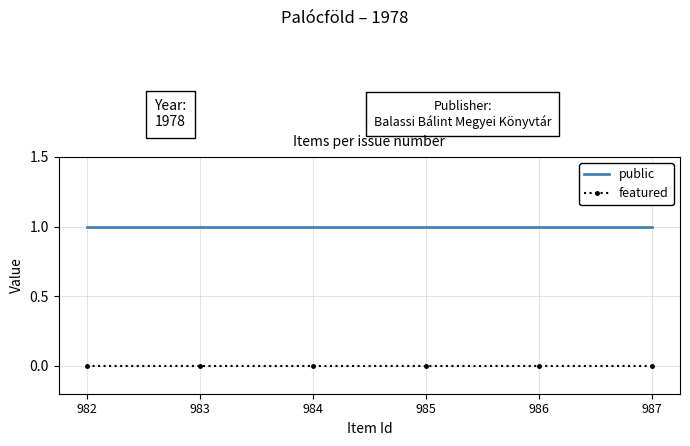

True or false: public has more than 2 interior local peaks.

False